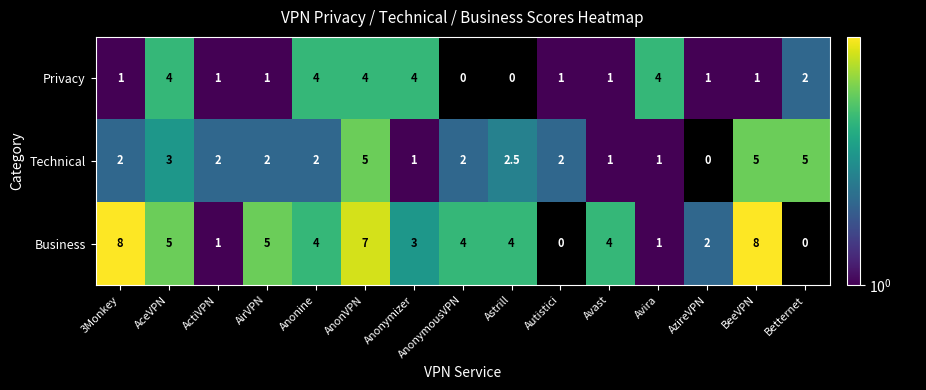

Read the Business value at BeeVPN.

8.0